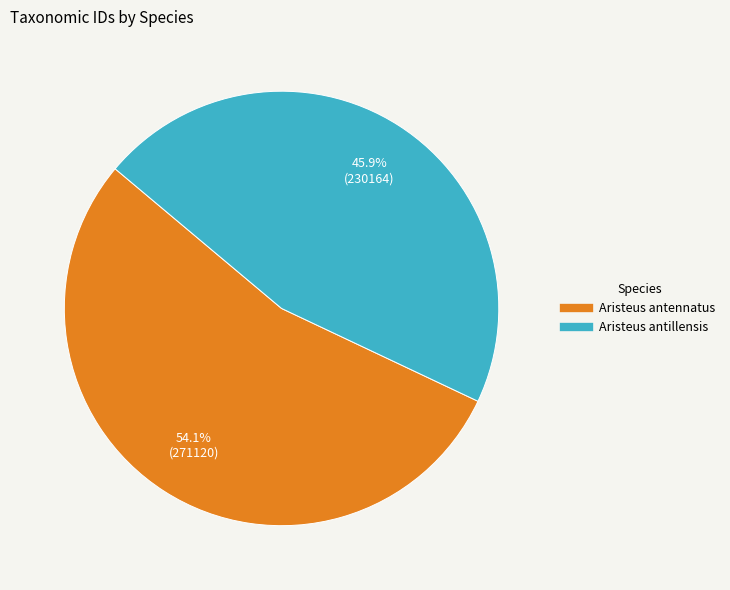

Is it true that Aristeus antillensis is 46% of the pie?

True